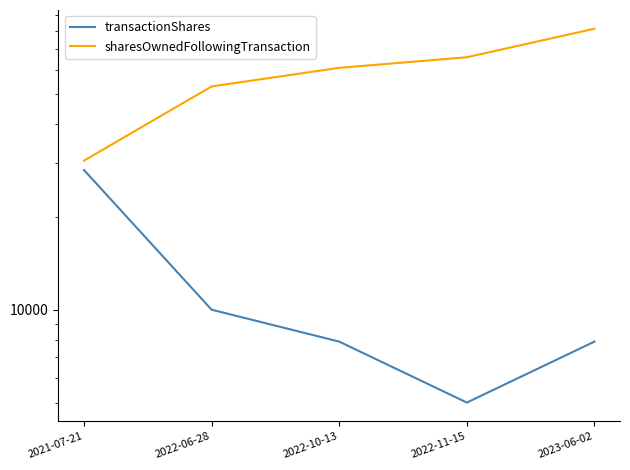

Between 2022-06-28 and 2022-10-13, which series saw the biggest shift?

sharesOwnedFollowingTransaction